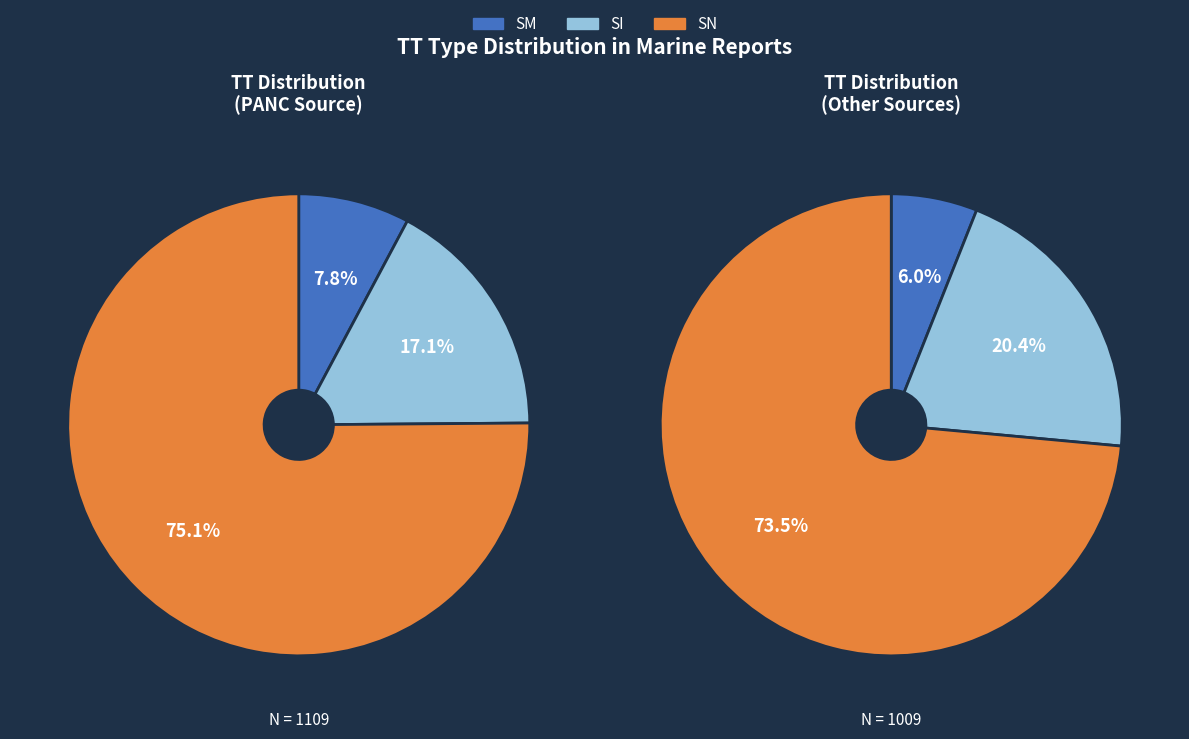

Is there a majority slice in this chart?

Yes